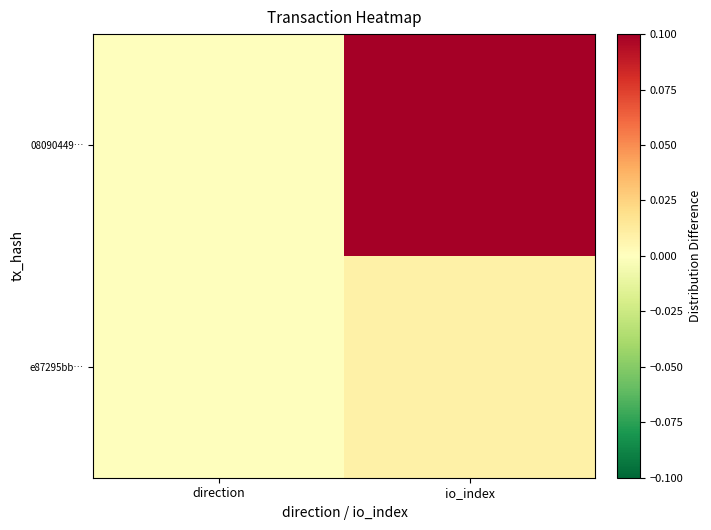

Reading left to right, transcribe all the data shown in this chart.

08090449…: direction=-0.0	io_index=0.1
e87295bb…: direction=0.0	io_index=0.0